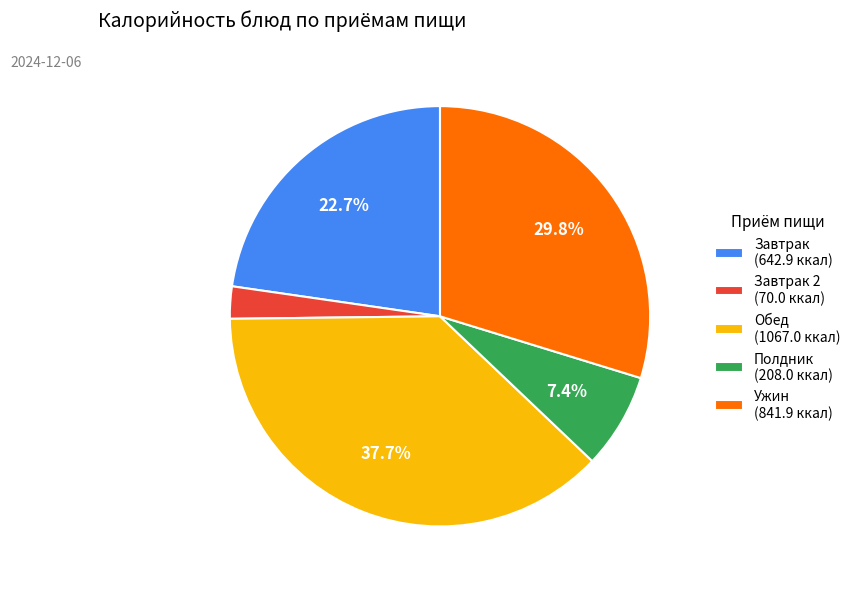

How many segments does this pie chart have?

5